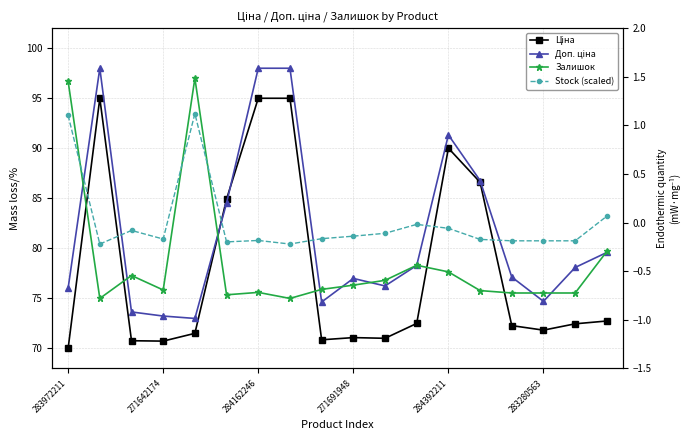

How many lines are shown in the chart?

4